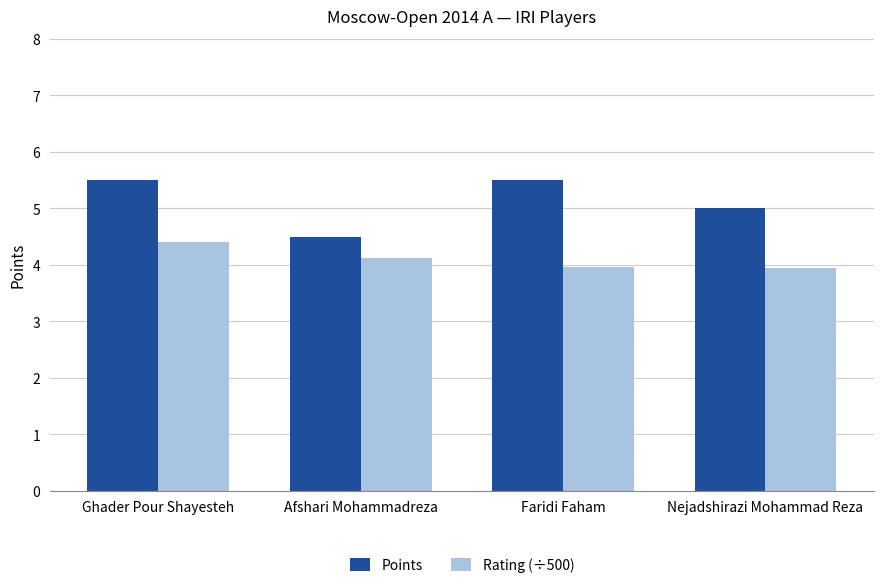

What is the difference between the maximum and second lowest values in the Rating (÷500) series?

0.4